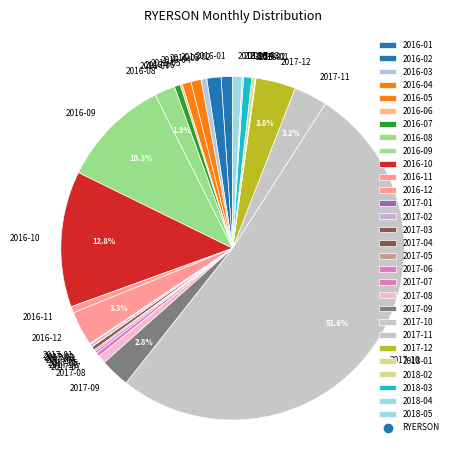

Which slice is the largest?

2017-10